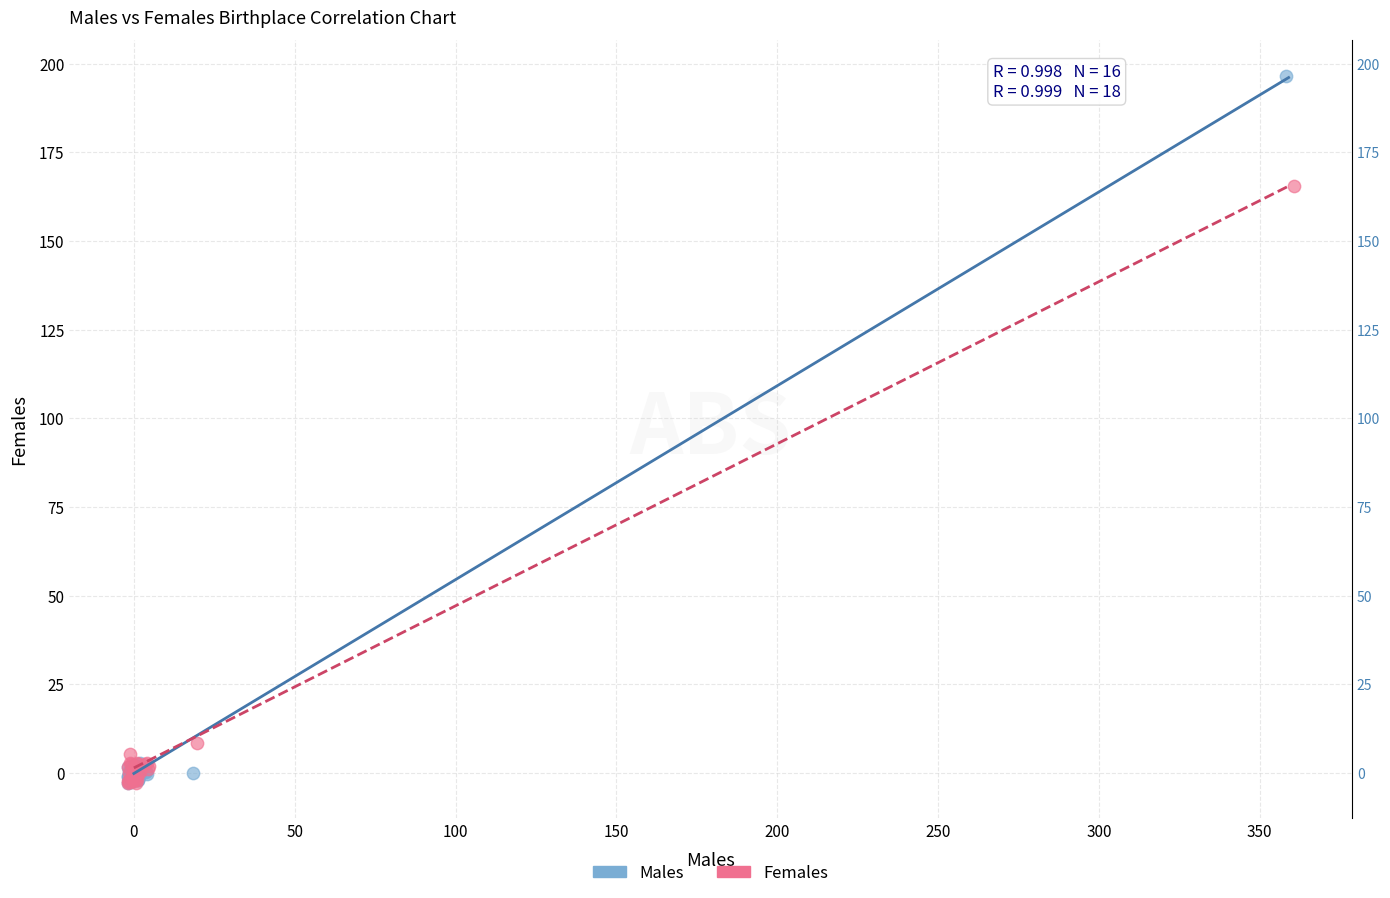

Which series contains the highest Y value?

Males